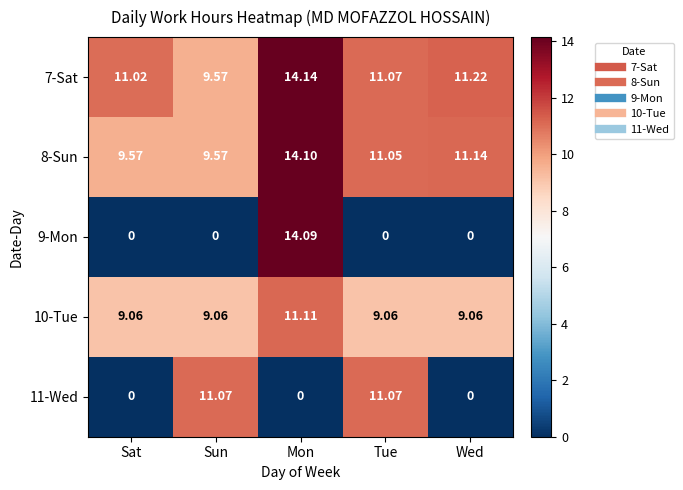

At which category does the chart reach its peak across all series?

Mon